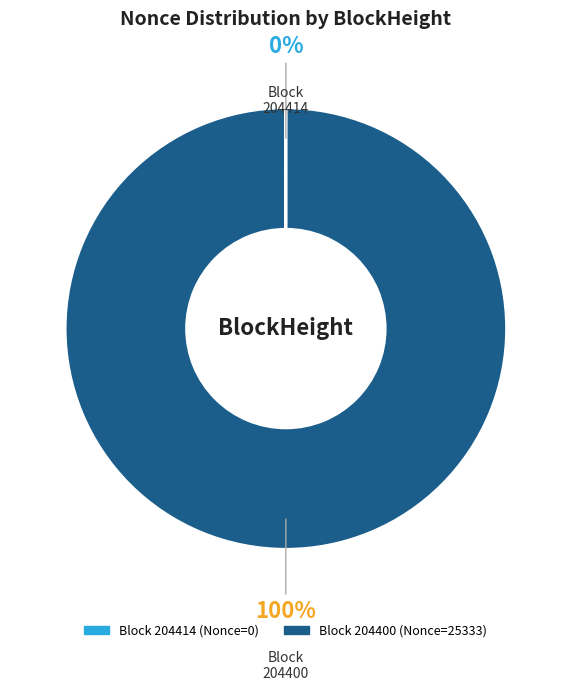

To the nearest percent, what is the average slice percentage?

50%